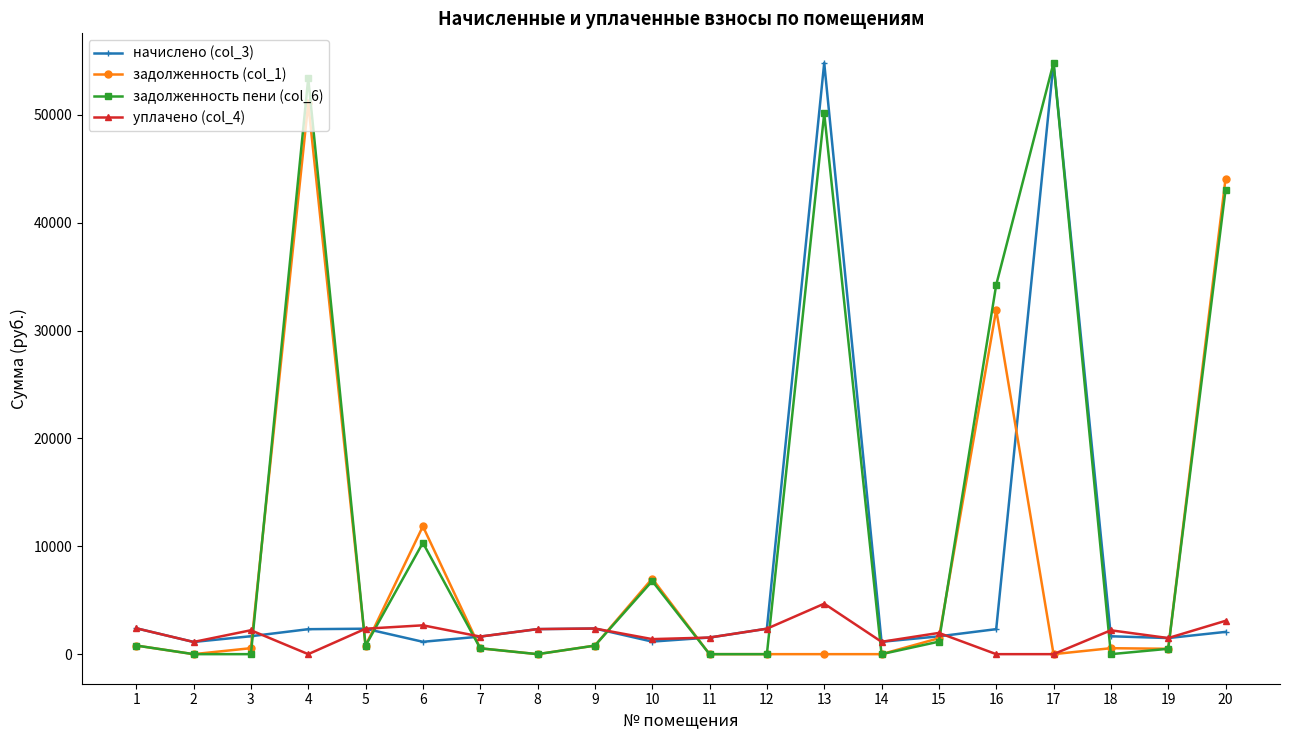

What is the spread (max minus min) of values at 3?

2217.1